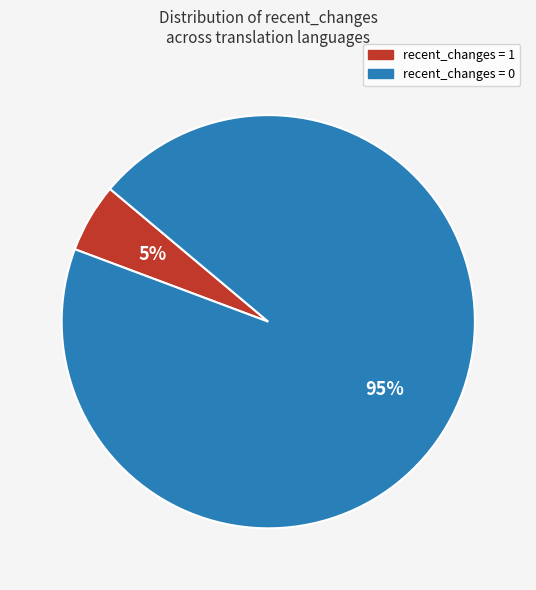

Is there a majority slice in this chart?

Yes